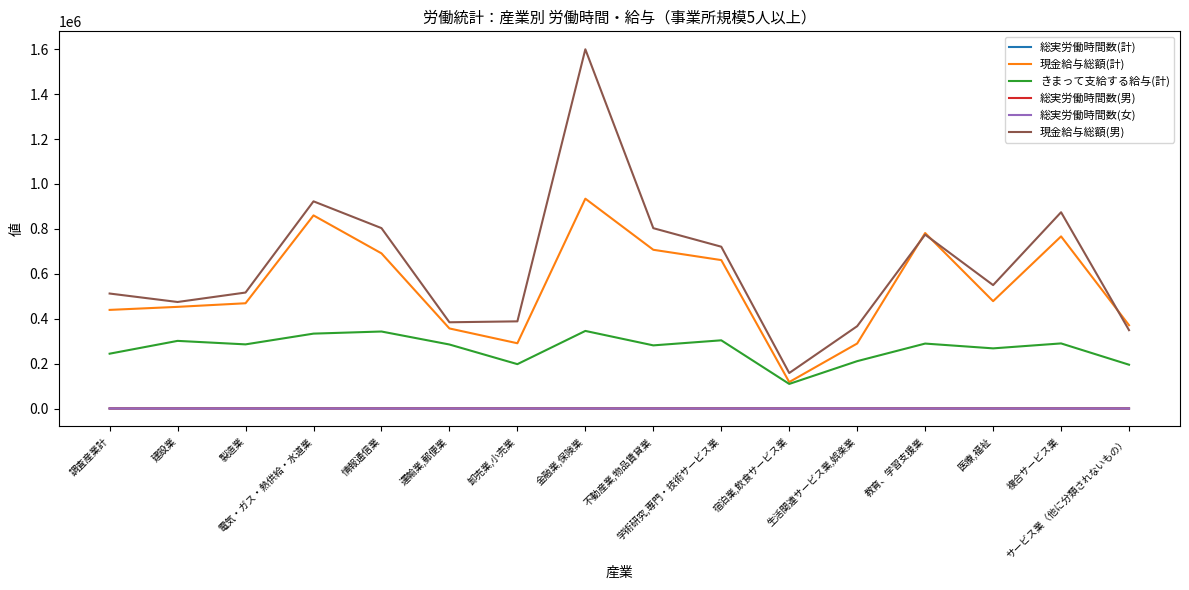

What is the total value across all series at 調査産業計?

1195808.0